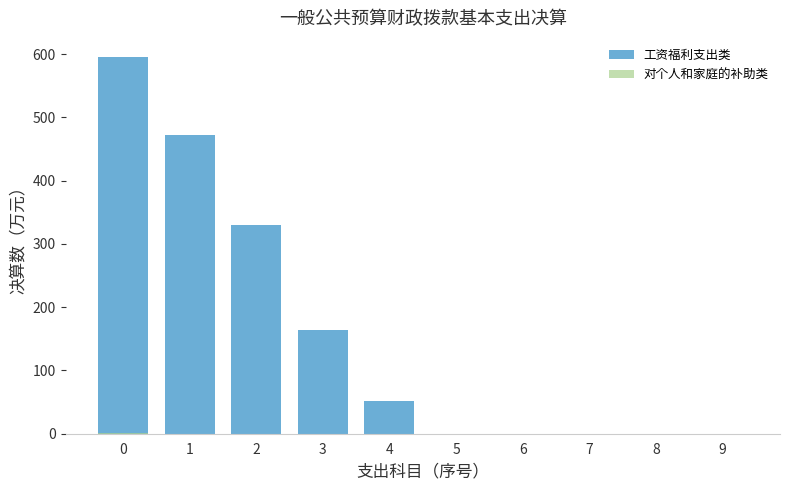

List the series in order of their overall mean, highest first.

工资福利支出类, 对个人和家庭的补助类